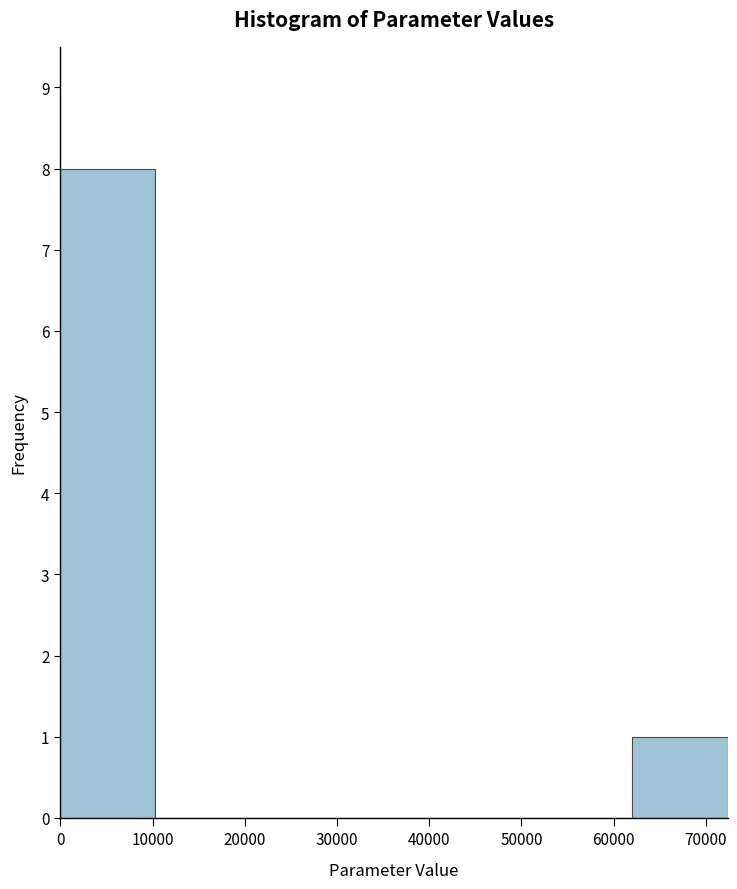

Reading left to right, list every bar in this chart as the range it spans on the x-axis followed by its height. Neither the bar edges nor the heights are printed on the chart, so give them approximately, as read against the axes.

0 to 10000: 8
10000 to 21000: 0
21000 to 31000: 0
31000 to 41000: 0
41000 to 52000: 0
52000 to 62000: 0
62000 to 72000: 1